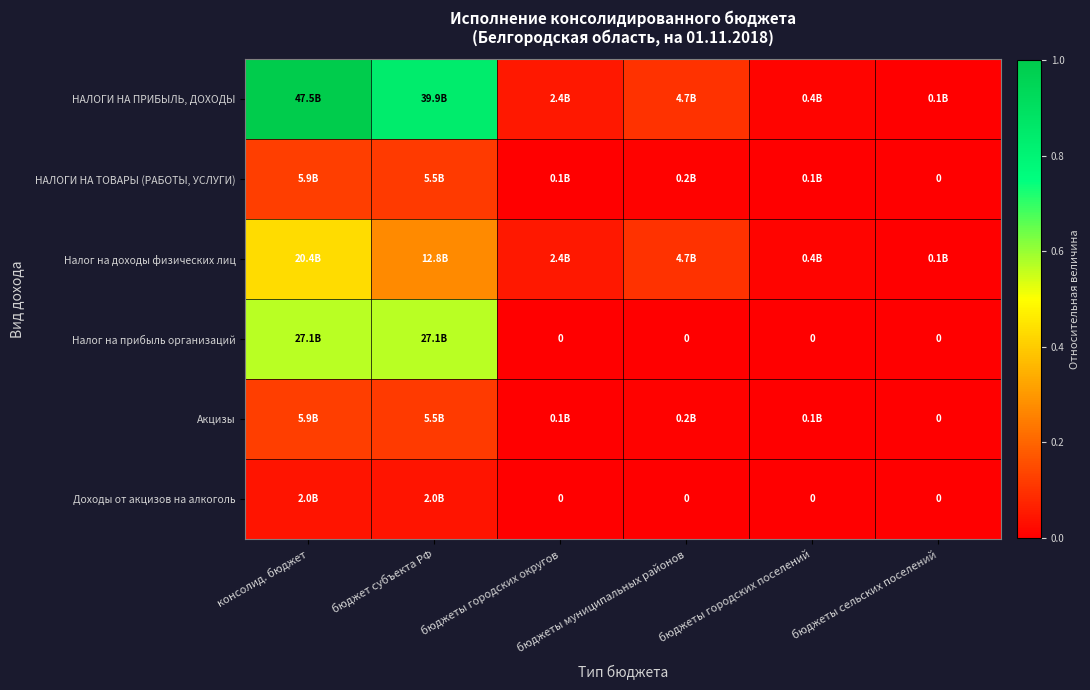

Which series has the widest spread of values?

НАЛОГИ НА ПРИБЫЛЬ, ДОХОДЫ